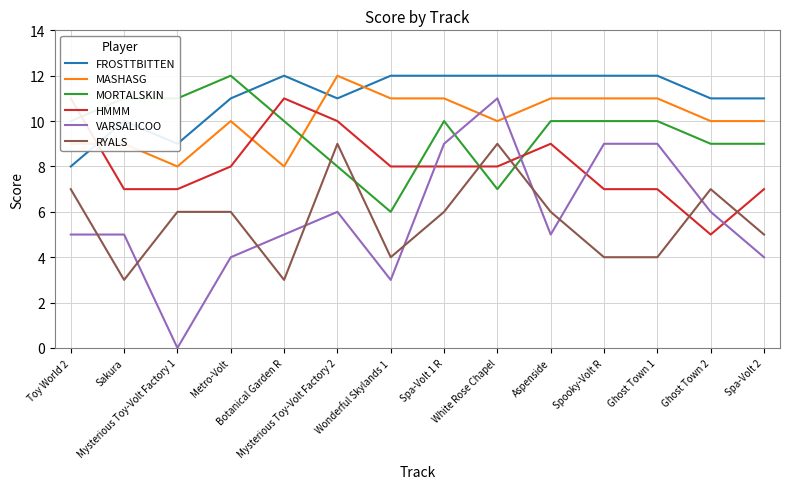

True or false: MORTALSKIN and MASHASG intersect in this chart.

True